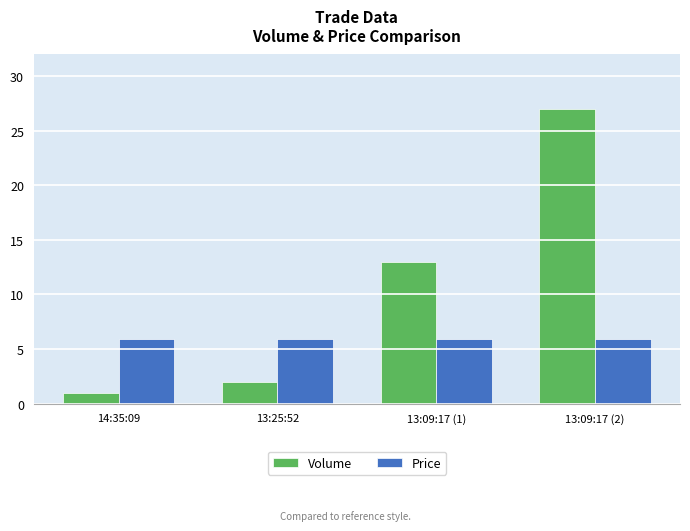

The Price series shows 3.1 at 14:35:09. True or false?

False